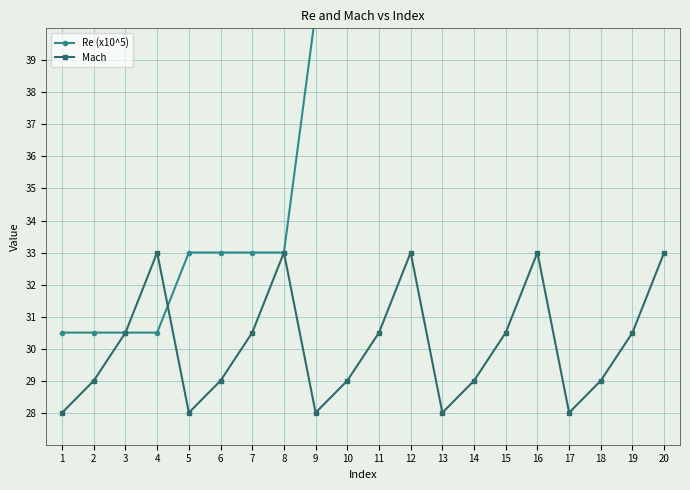

What is the difference between the highest and lowest values at 13?

25.0